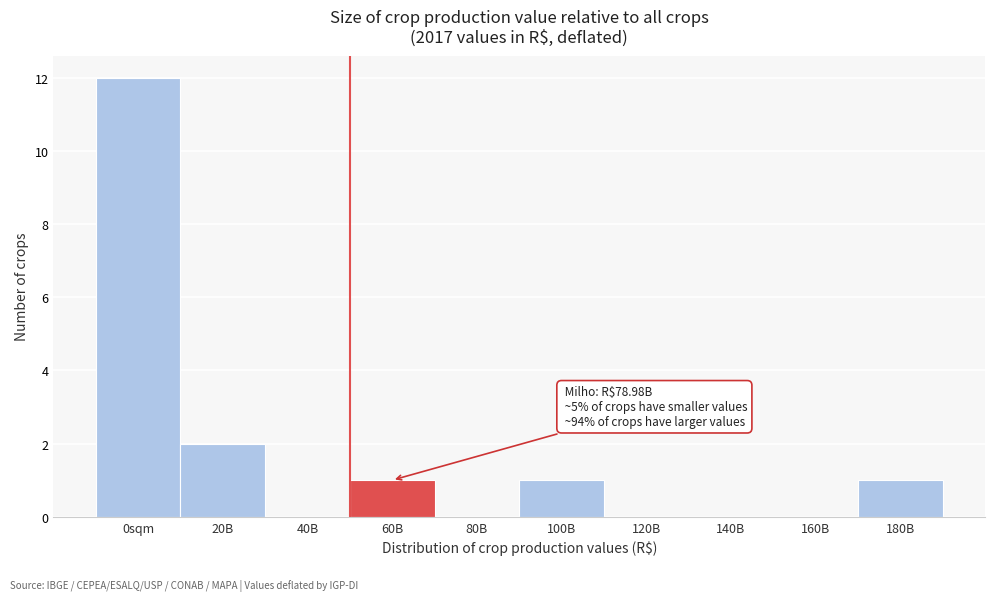

Reading left to right, what are all the values shown in this chart?

0sqm=12	20B=2	40B=0	60B=1	80B=0	100B=1	120B=0	140B=0	160B=0	180B=1